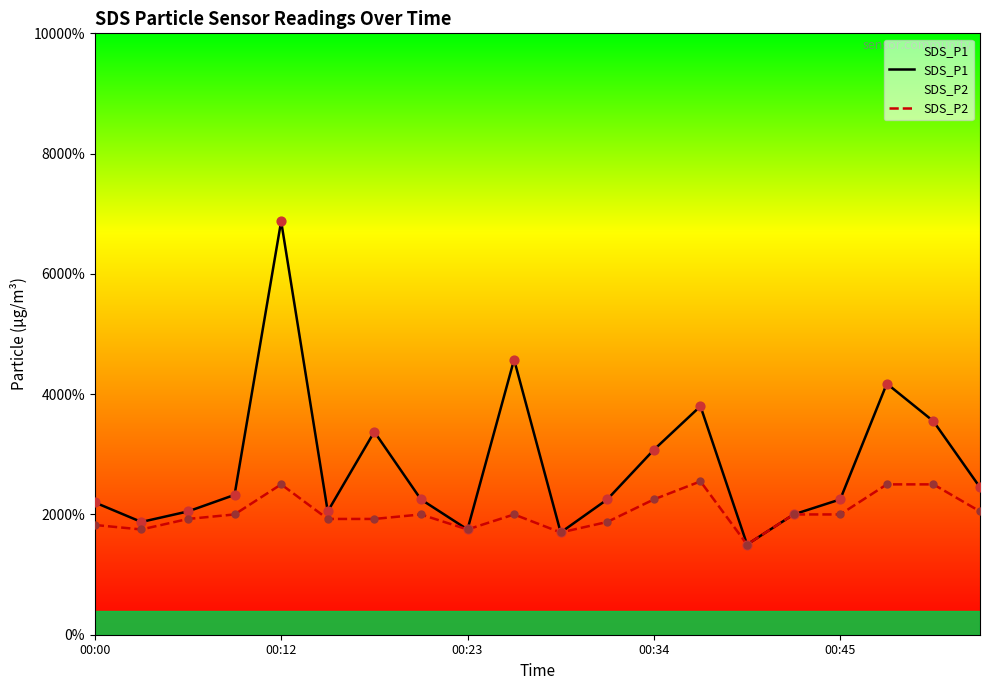

Which series contains the highest Y value?

SDS_P1